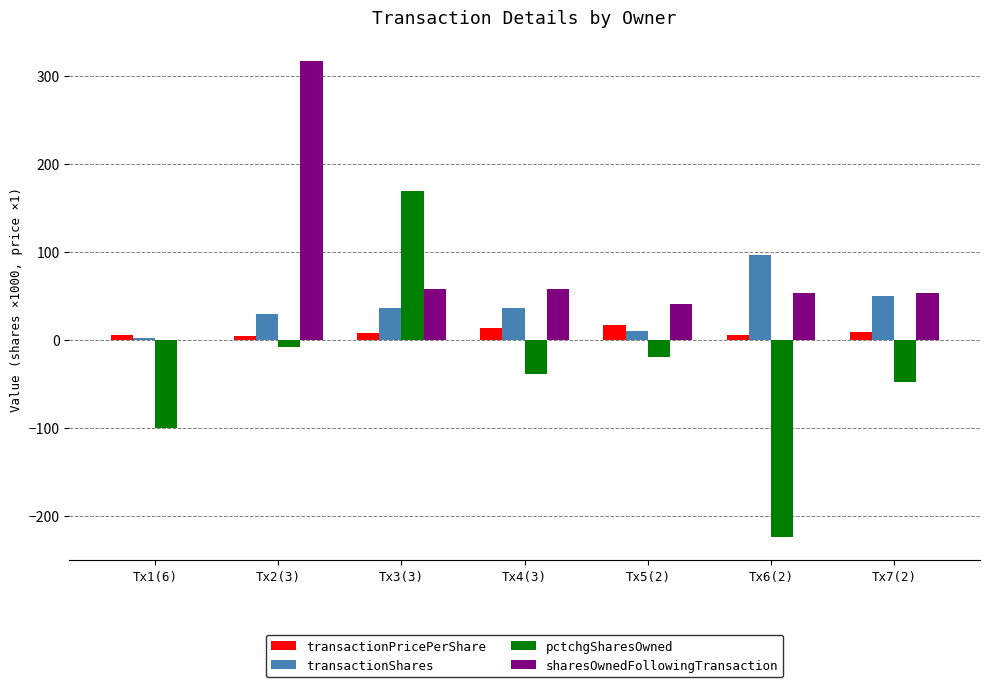

Between Tx1(6) and Tx5(2), which series saw the biggest shift?

pctchgSharesOwned